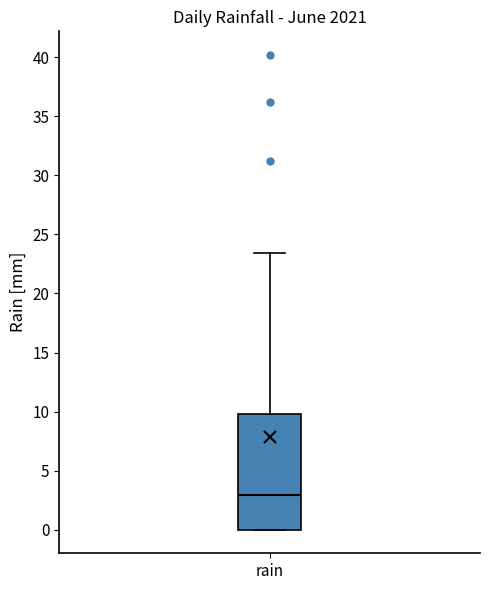

Transcribe this box plot: give where the median line is, the range the box spans, and where the two whiskers end, as read against the y-axis. The values are not printed on the chart, so give them approximately, as read against the axis.

median 3.0, box 0.0 to 10.0, whiskers 0.0 to 23.5